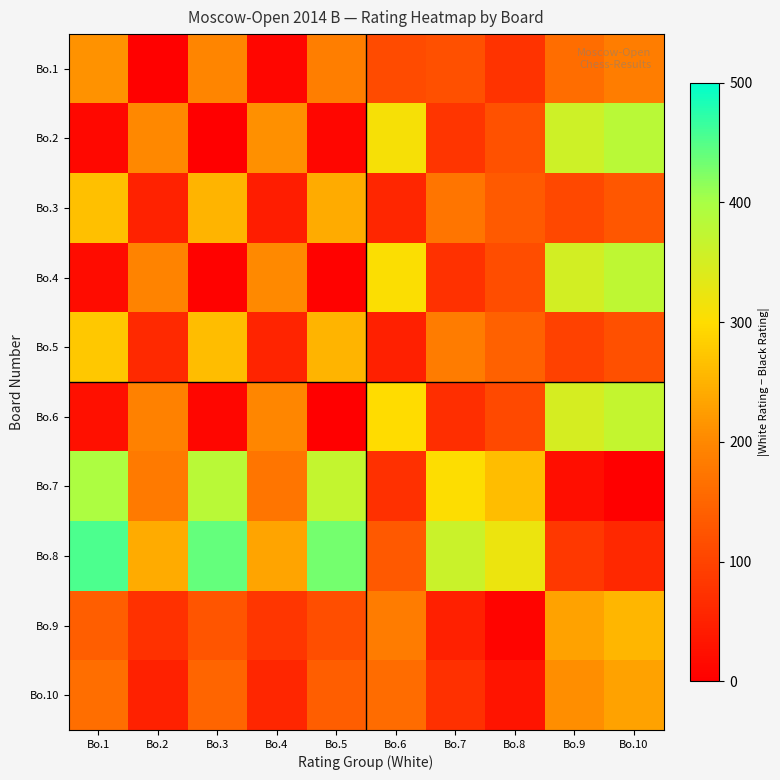

Which series has the largest total across all categories?

Bo.8